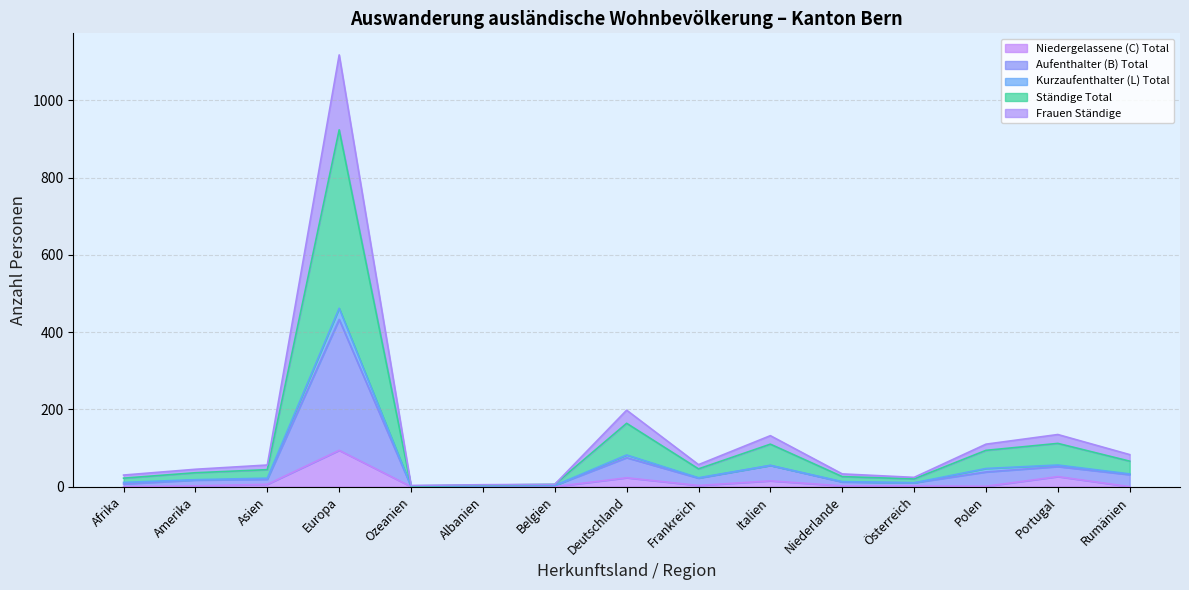

At which category is the sum across all series the highest?

Europa